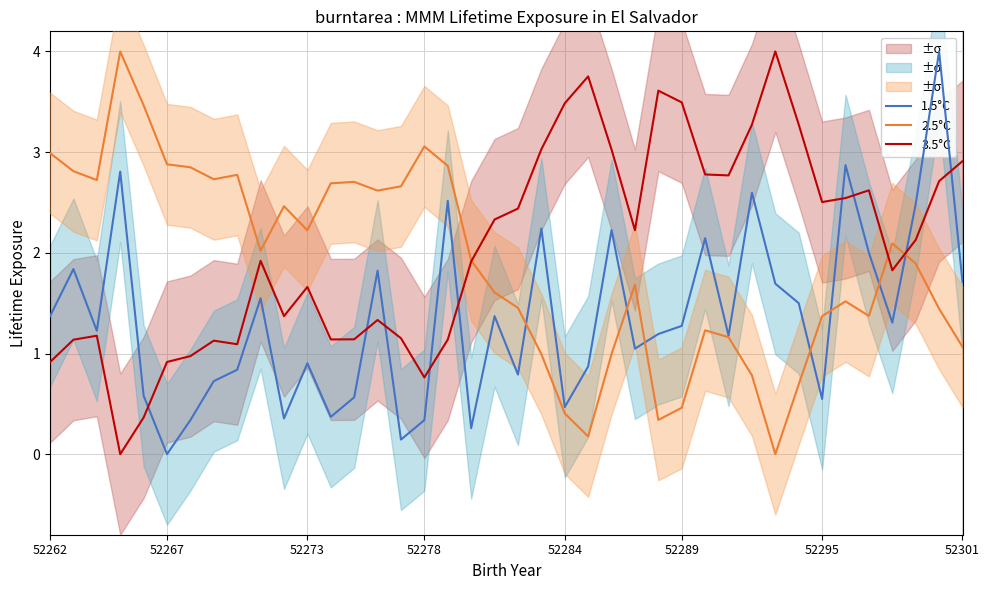

What is the maximum value shown in the chart?

4.0